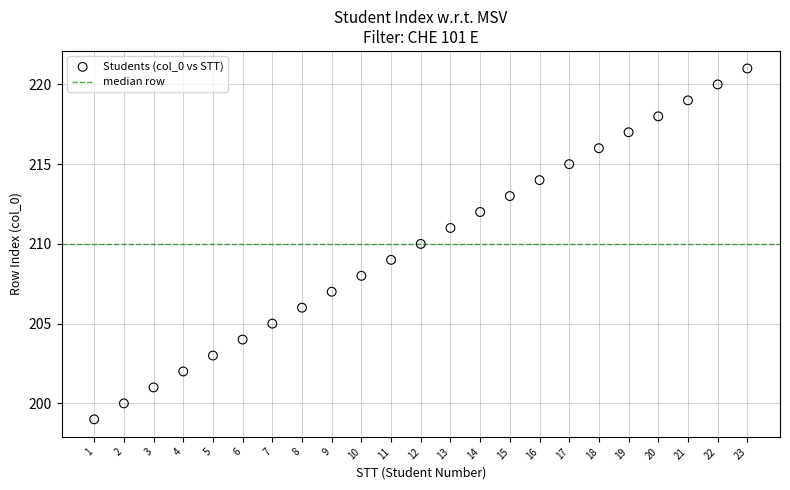

What is the range of X values (max minus min)?

22